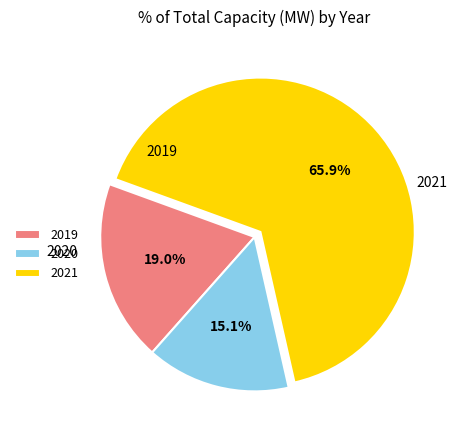

Which slice is the smallest?

2020